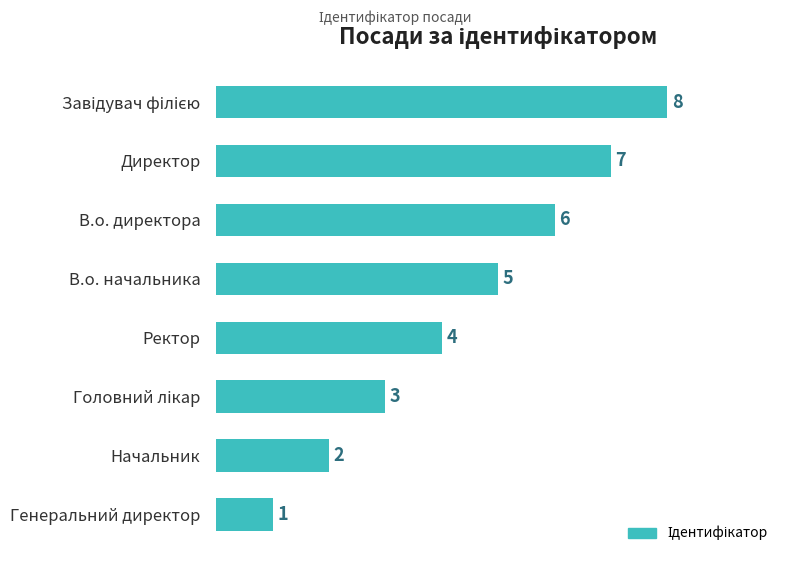

Is it true that the value at Директор is 7?

True